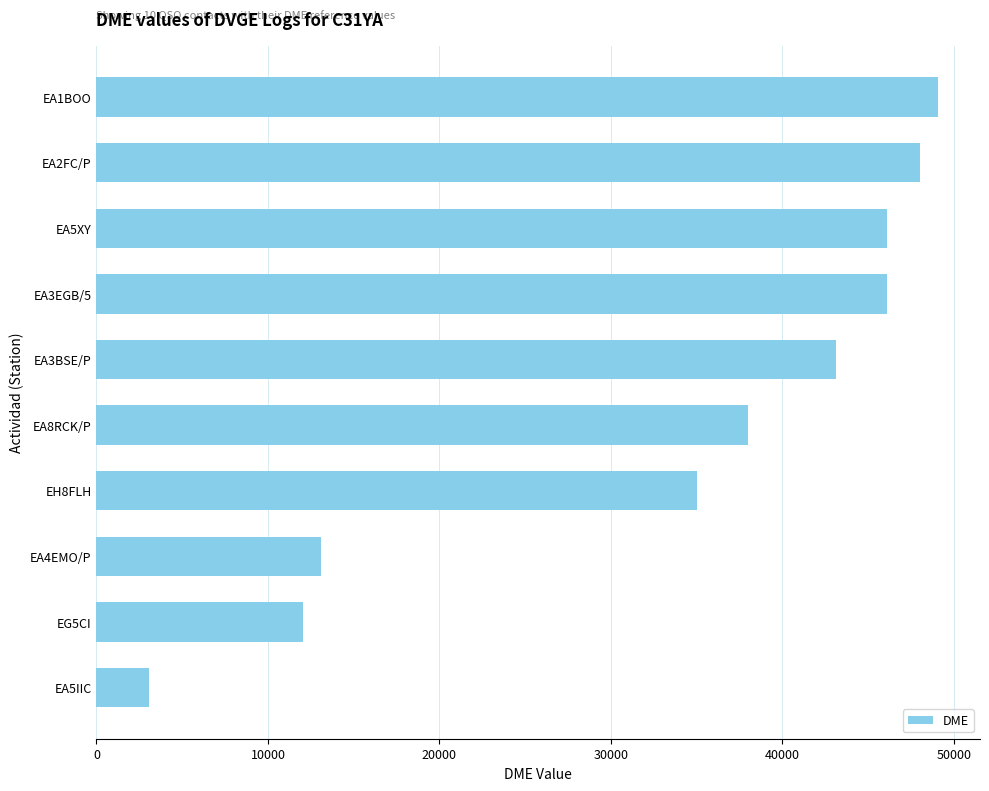

What is the label of the 4th bar from the top?

EA3EGB/5